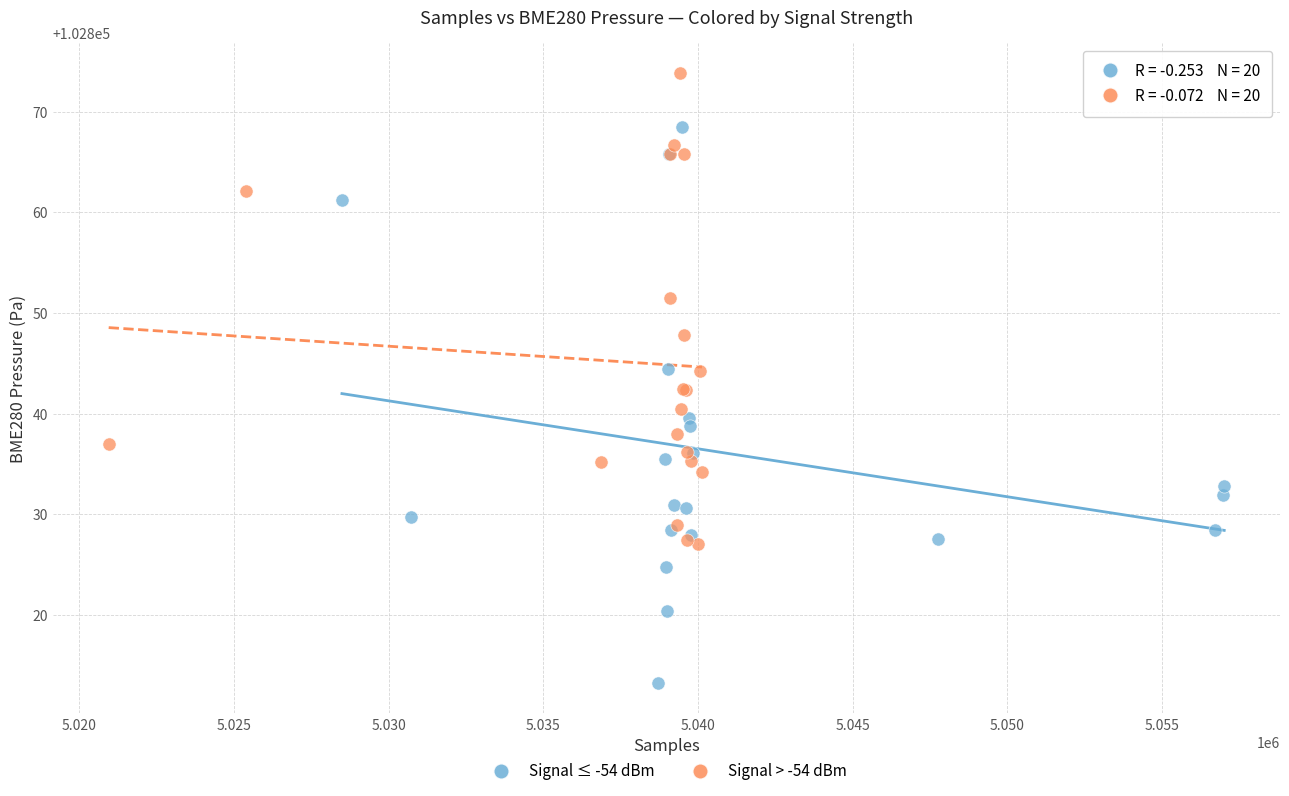

What are all the series names shown in the legend?

Signal ≤ -54 dBm, Signal > -54 dBm